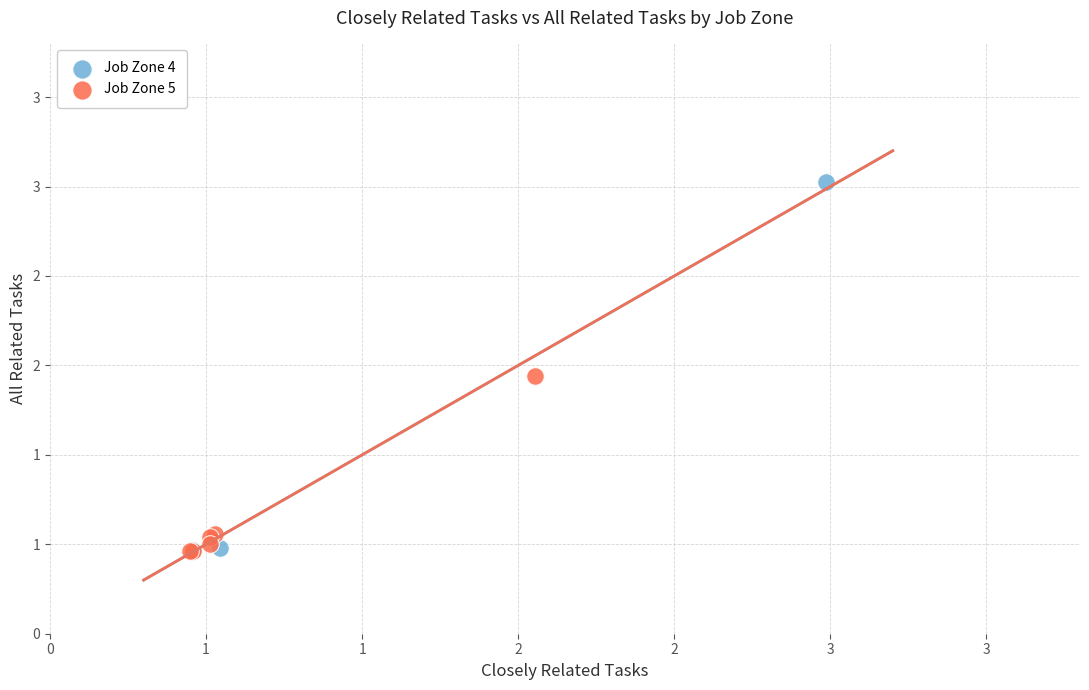

What are all the series names shown in the legend?

Job Zone 4, Job Zone 5